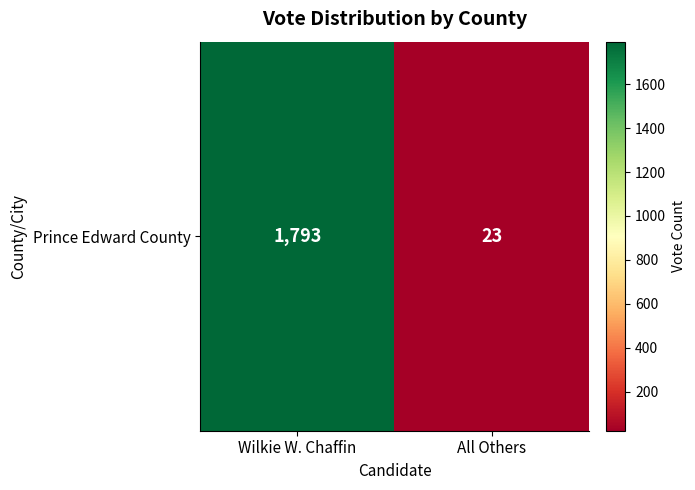

Count the number of categories in the chart.

2